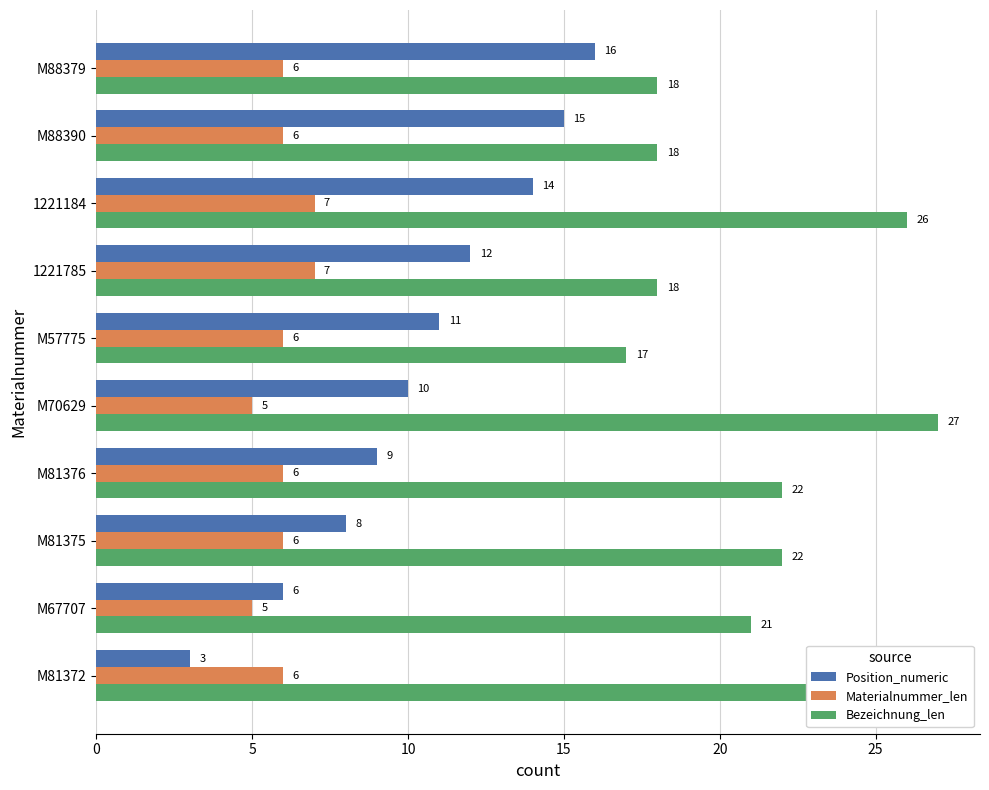

At which category is the sum across all series the highest?

1221184